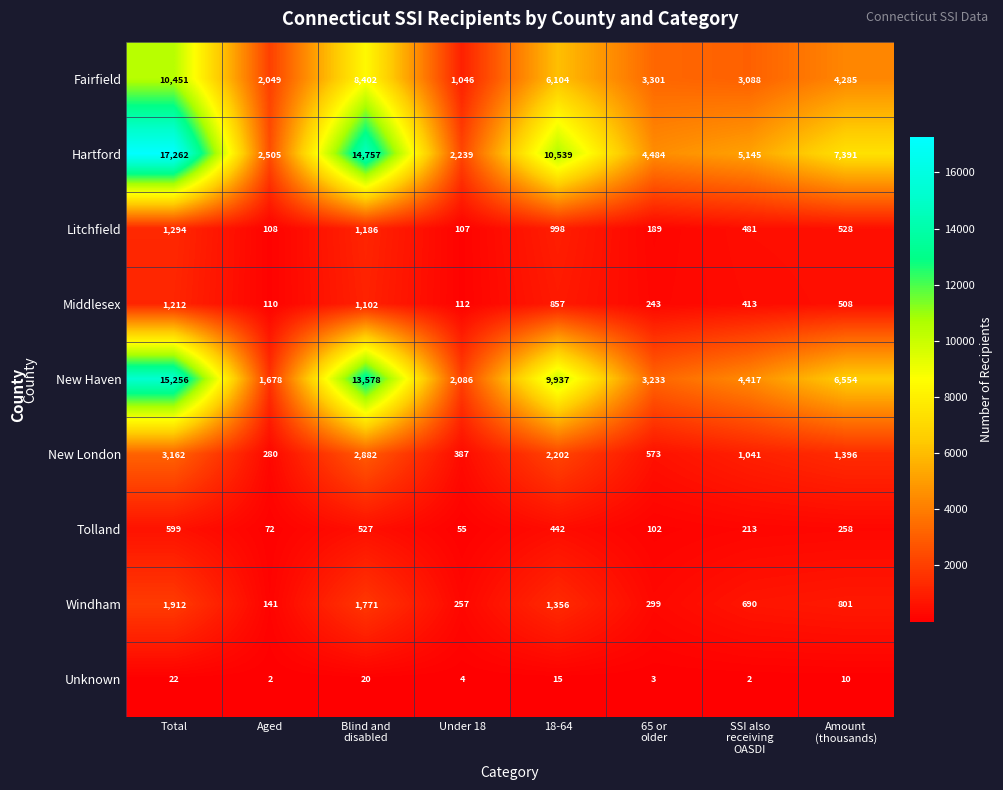

What is the total value across all series at SSI also
receiving
OASDI?

15490